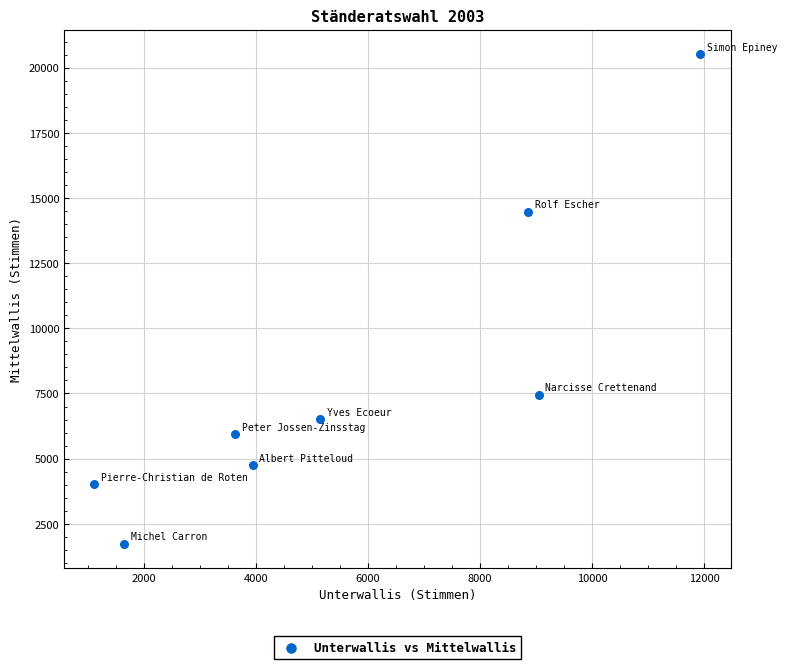

What Y value in the scatter plot is closest to 11127?

14468